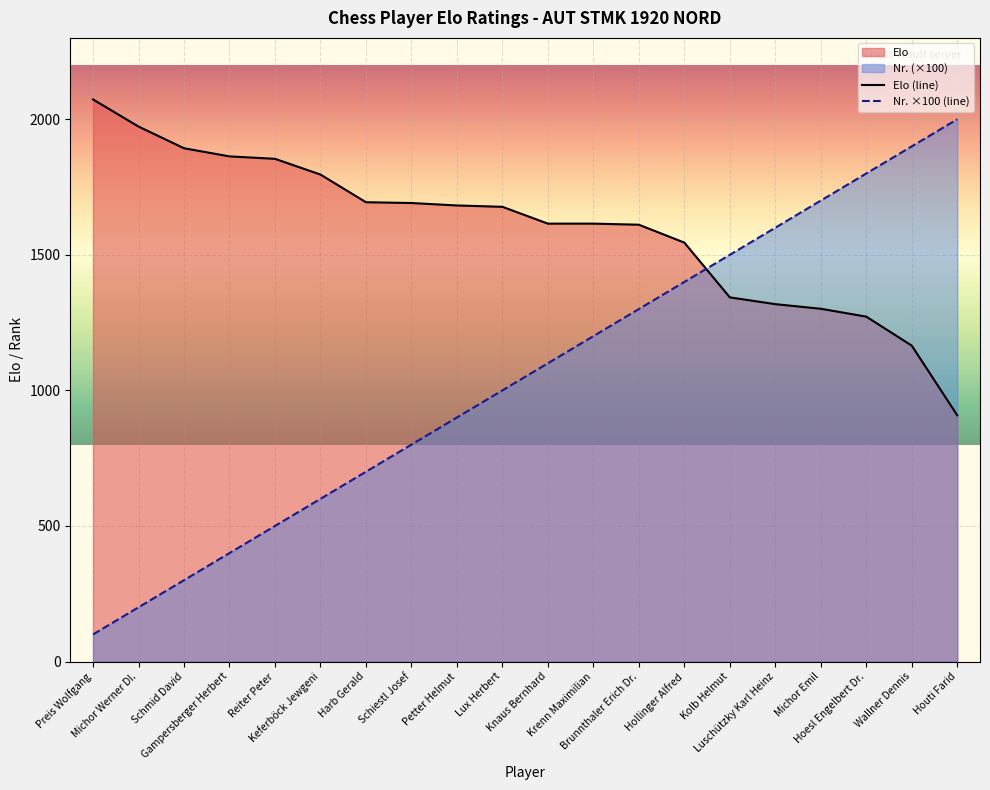

Reading left to right, extract all data points from this chart.

Elo: Preis Wolfgang=2073	Michor Werner DI.=1973	Schmid David=1893	Gampersberger Herbert=1863	Reiter Peter=1854	Keferböck Jewgeni=1796	Harb Gerald=1694	Schiestl Josef=1691	Petter Helmut=1682	Lux Herbert=1677	Knaus Bernhard=1615	Krenn Maximilian=1615	Brunnthaler Erich Dr.=1611	Hollinger Alfred=1545	Kolb Helmut=1343	Luschützky Karl Heinz=1318	Michor Emil=1301	Hoesl Engelbert Dr.=1272	Wallner Dennis=1165	Houti Farid=908
Nr.: Preis Wolfgang=100	Michor Werner DI.=200	Schmid David=300	Gampersberger Herbert=400	Reiter Peter=500	Keferböck Jewgeni=600	Harb Gerald=700	Schiestl Josef=800	Petter Helmut=900	Lux Herbert=1000	Knaus Bernhard=1100	Krenn Maximilian=1200	Brunnthaler Erich Dr.=1300	Hollinger Alfred=1400	Kolb Helmut=1500	Luschützky Karl Heinz=1600	Michor Emil=1700	Hoesl Engelbert Dr.=1800	Wallner Dennis=1900	Houti Farid=2000